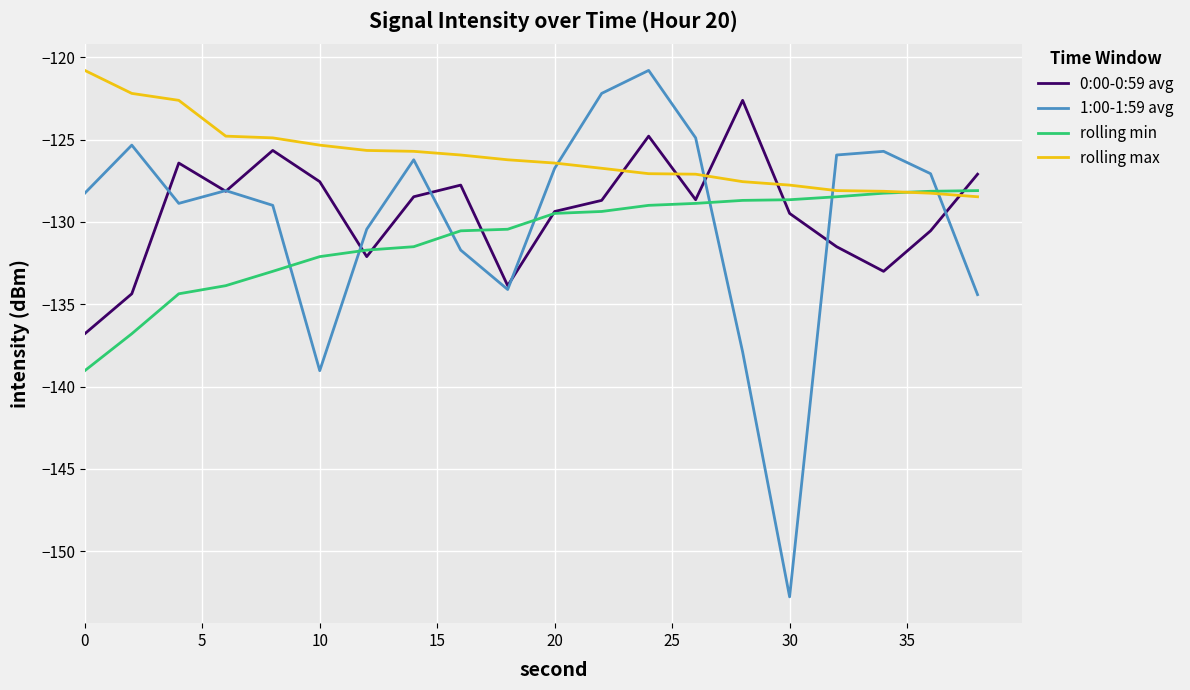

Which series has the largest total across all categories?

rolling max